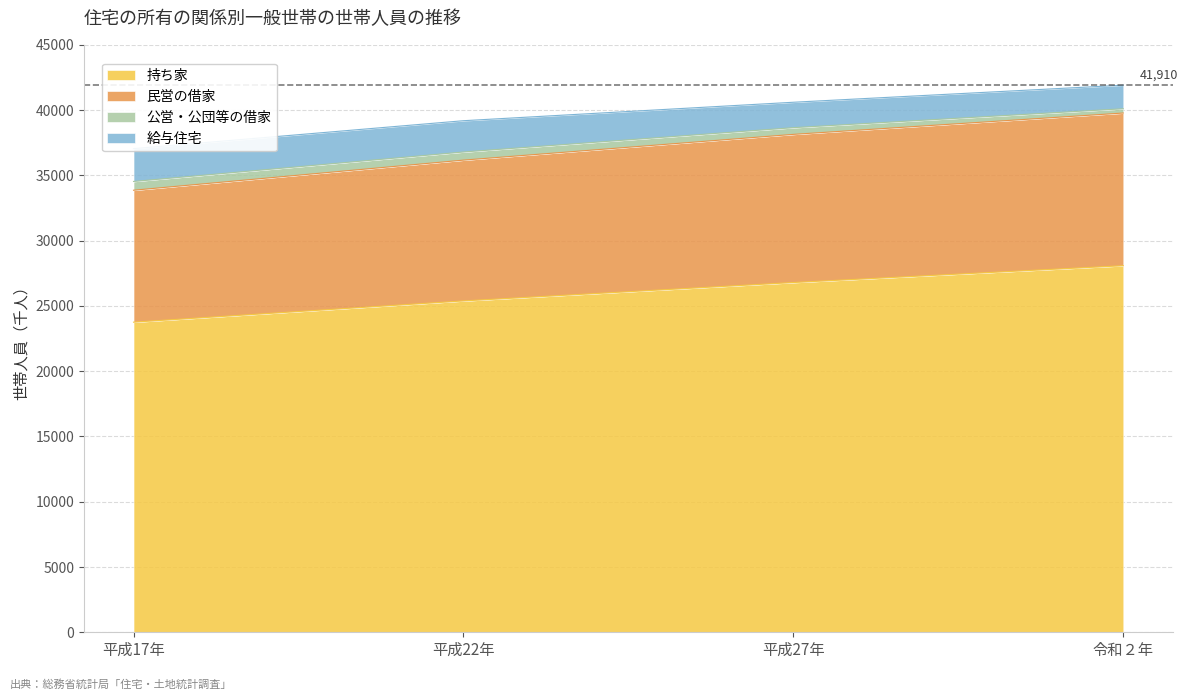

True or false: 民営の借家 and 持ち家 cross at least once.

False